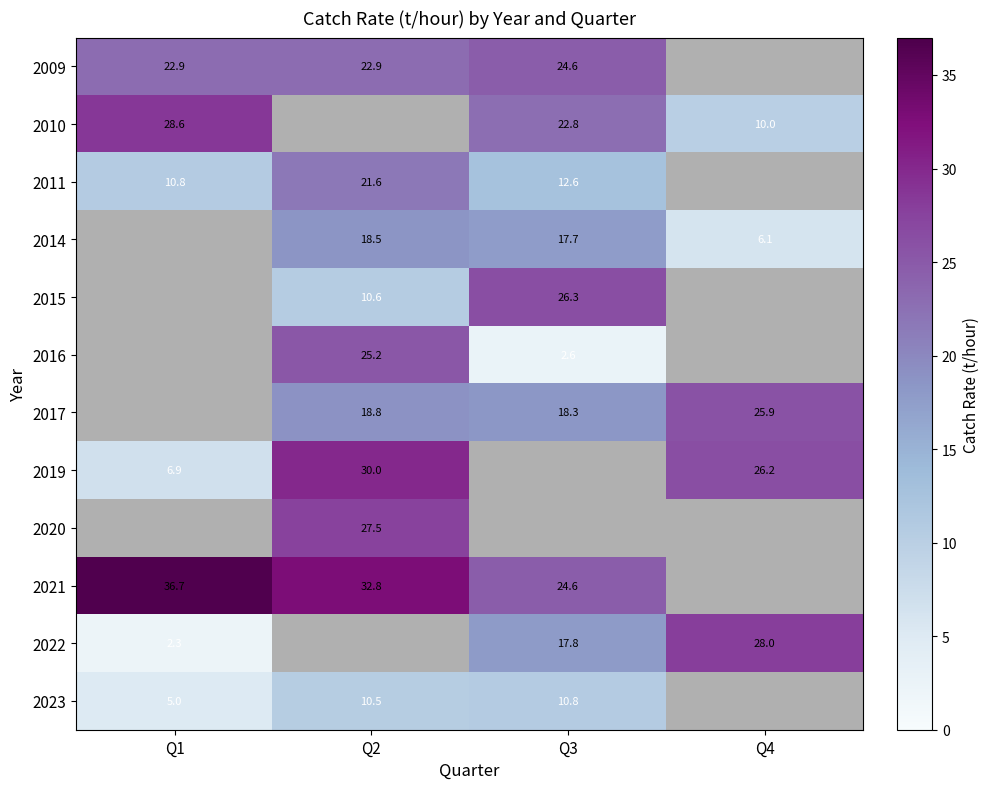

Is it true that 2022 equals 17.8 at Q3?

True